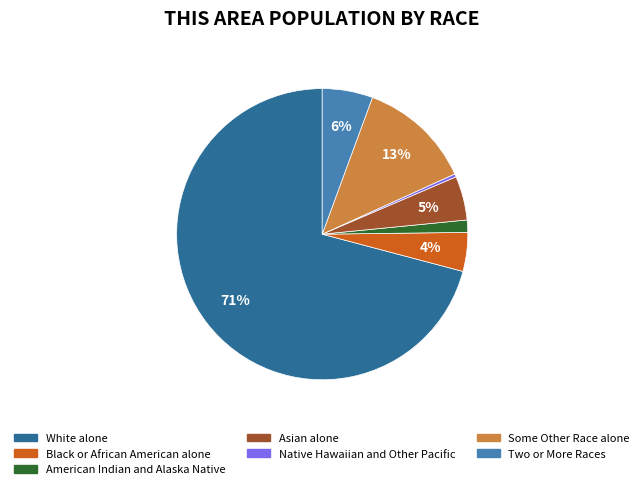

To the nearest percent, what is the difference between the largest and smallest slice percentages?

71%